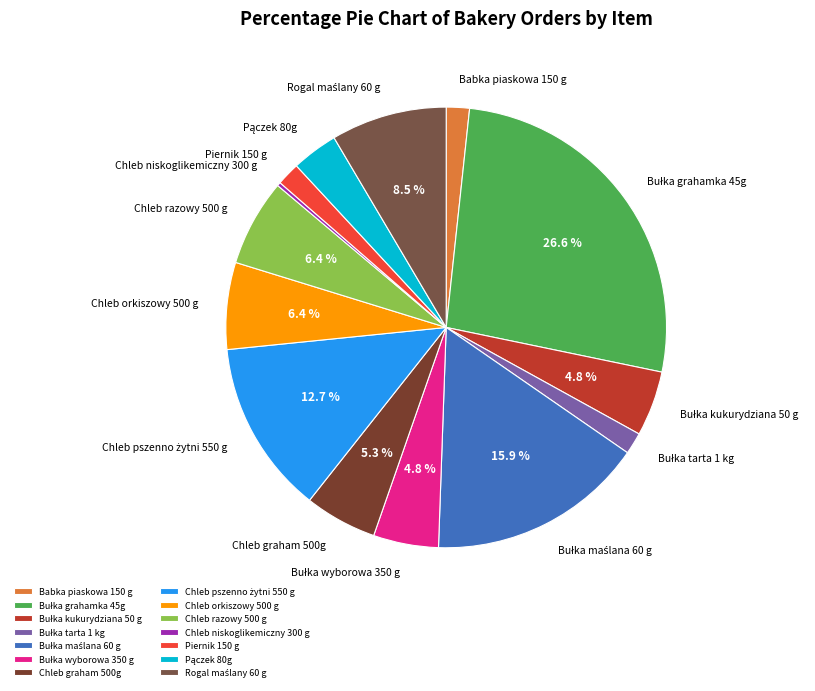

Is there any slice that represents more than half of the pie?

No